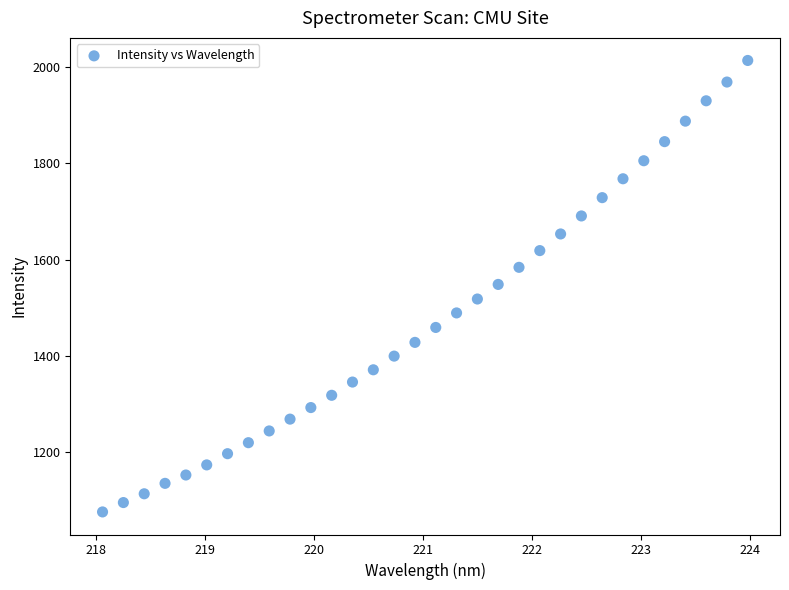

What is the range of Y values (max minus min)?

937.3